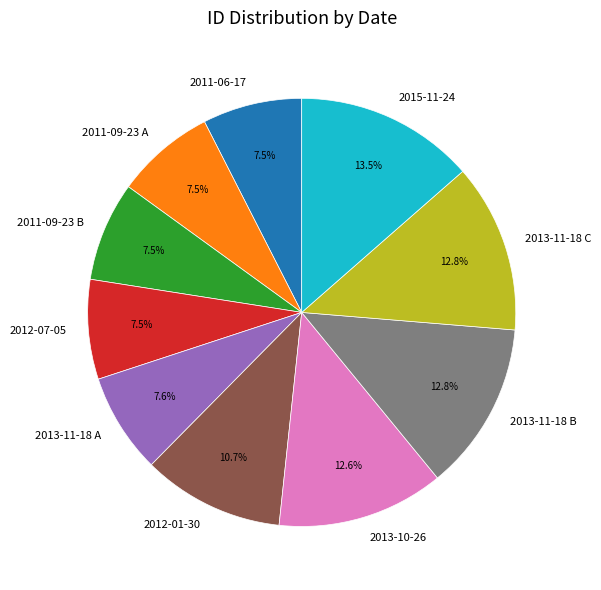

To the nearest percent, what is the average slice percentage?

10%